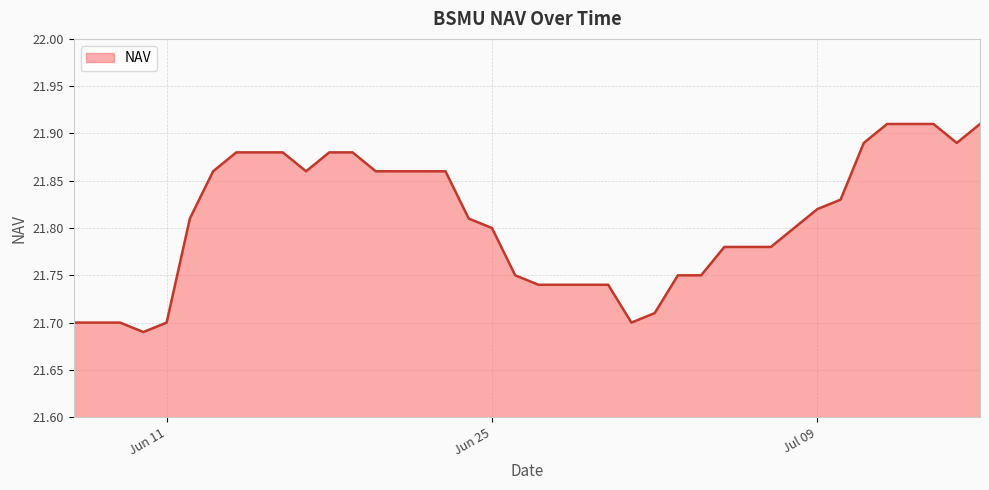

Does the chart display data point markers on the line(s)?

No